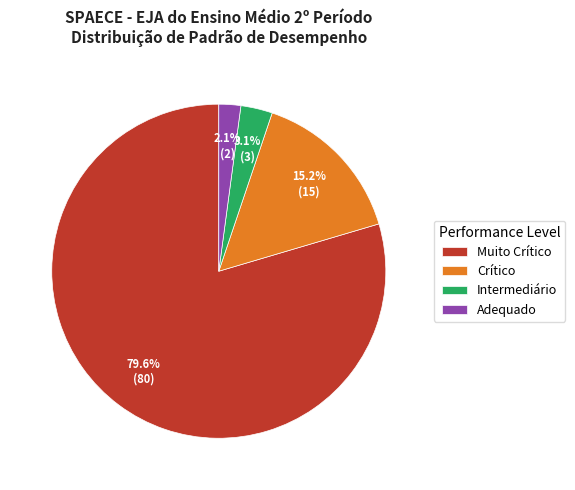

Between Muito Crítico and Intermediário, which is larger?

Muito Crítico